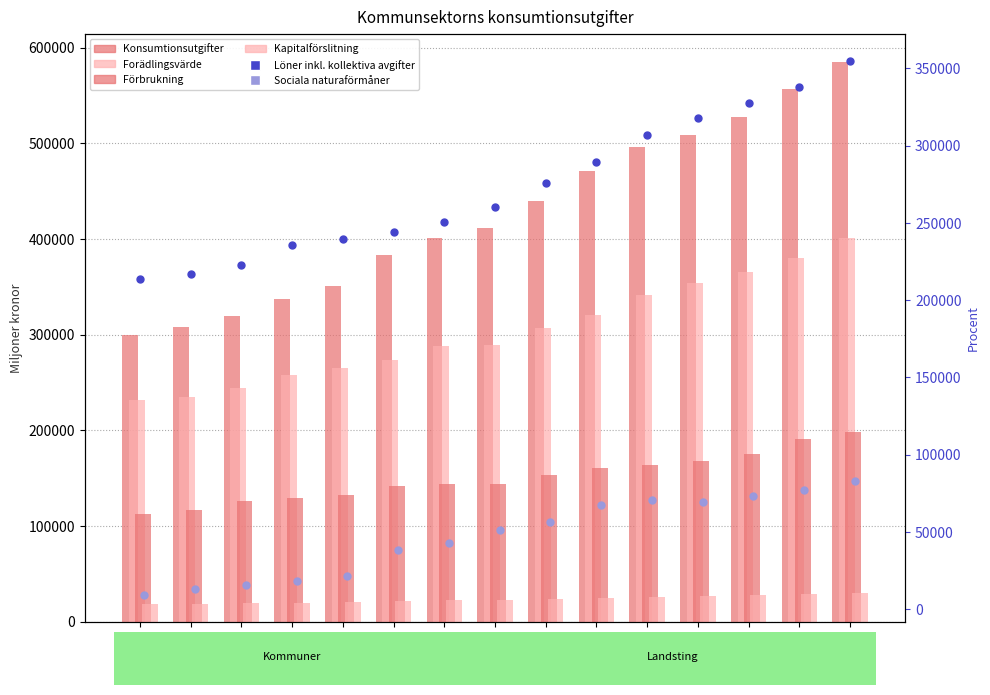

At which category is the sum across all series the highest?

2007